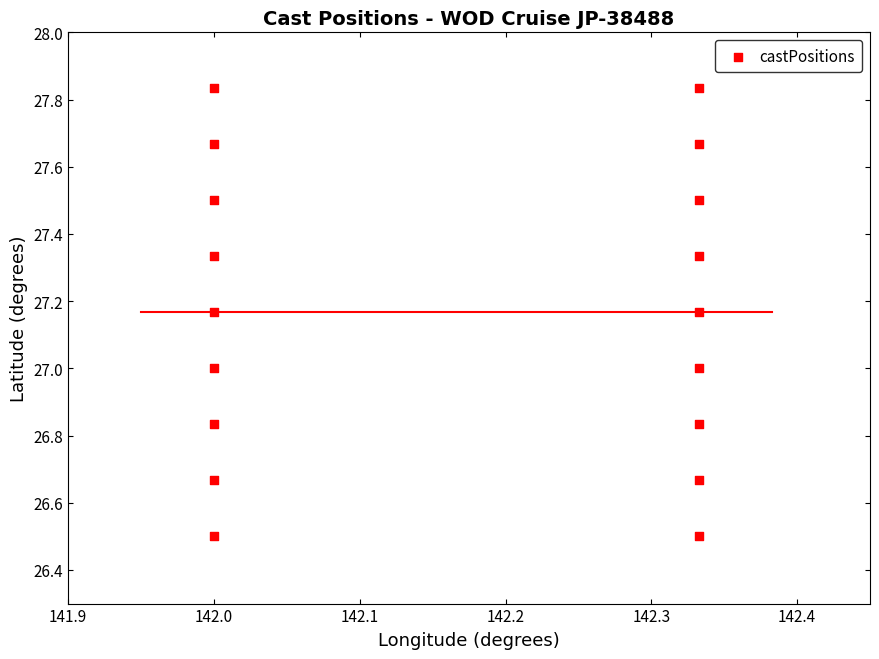

What is the range of X values (max minus min)?

0.3